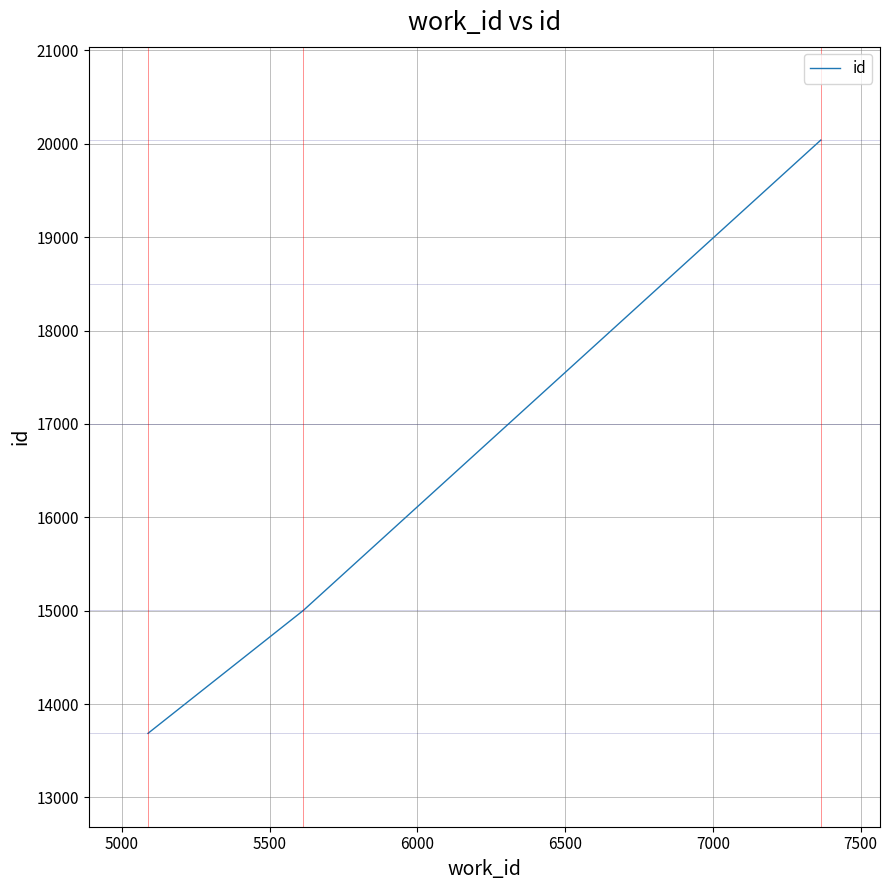

What is the greatest value displayed?

20040